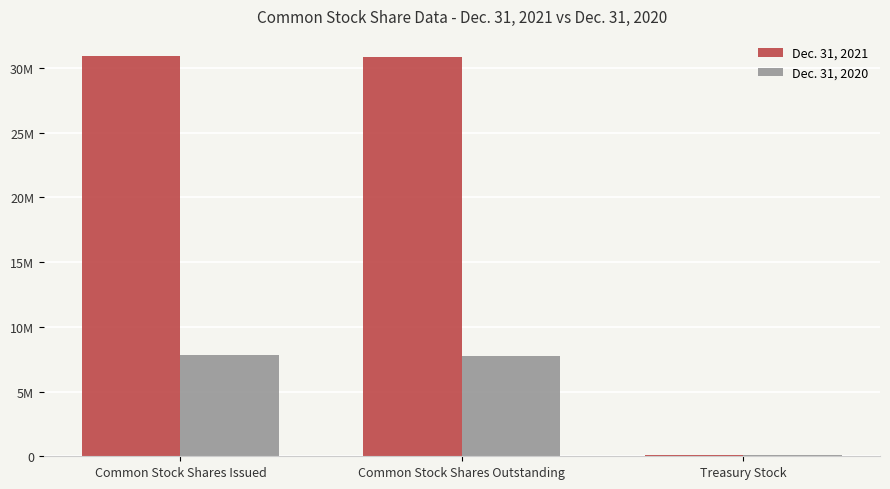

What is the difference between the Dec. 31, 2020 values at Common Stock Shares Outstanding and Common Stock Shares Issued?

113283